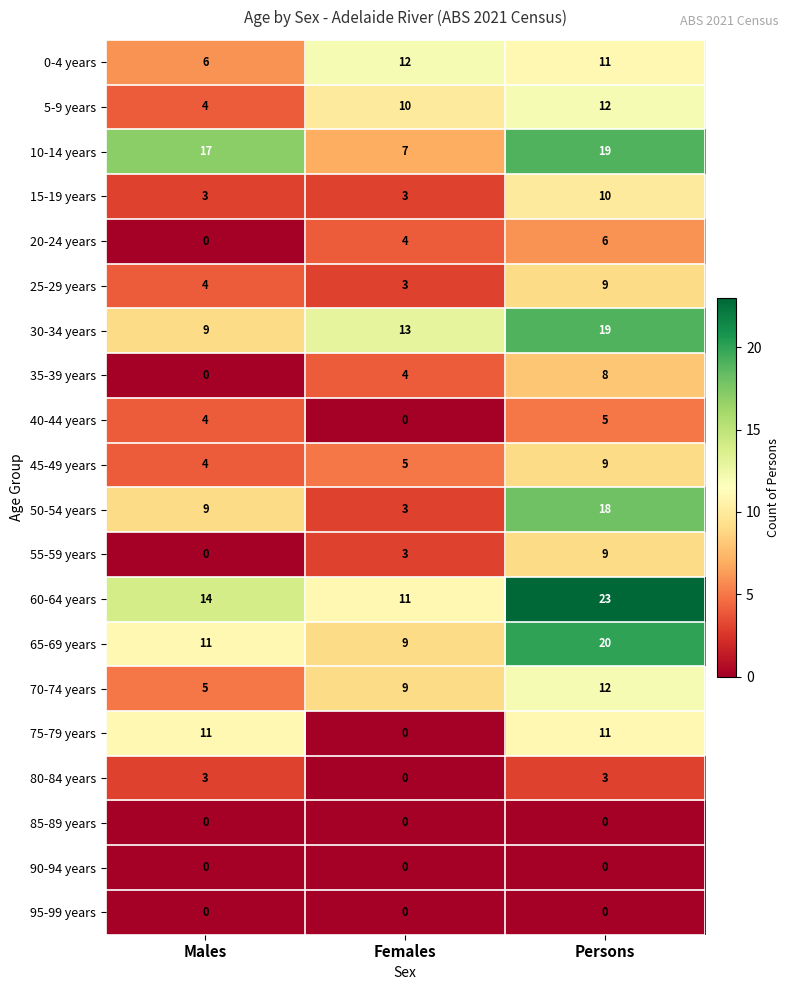

What is the total value across all series at Females?

96